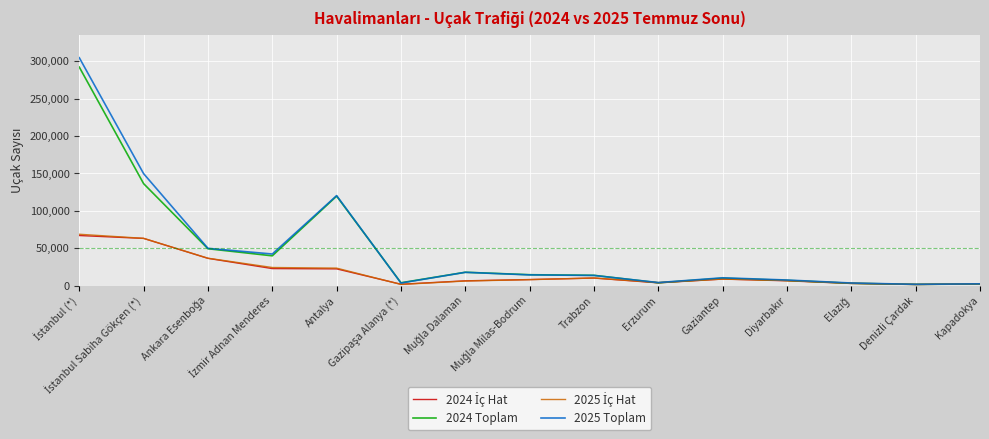

In 2024 Toplam, how many points are lower than both neighbors (excluding endpoints)?

4